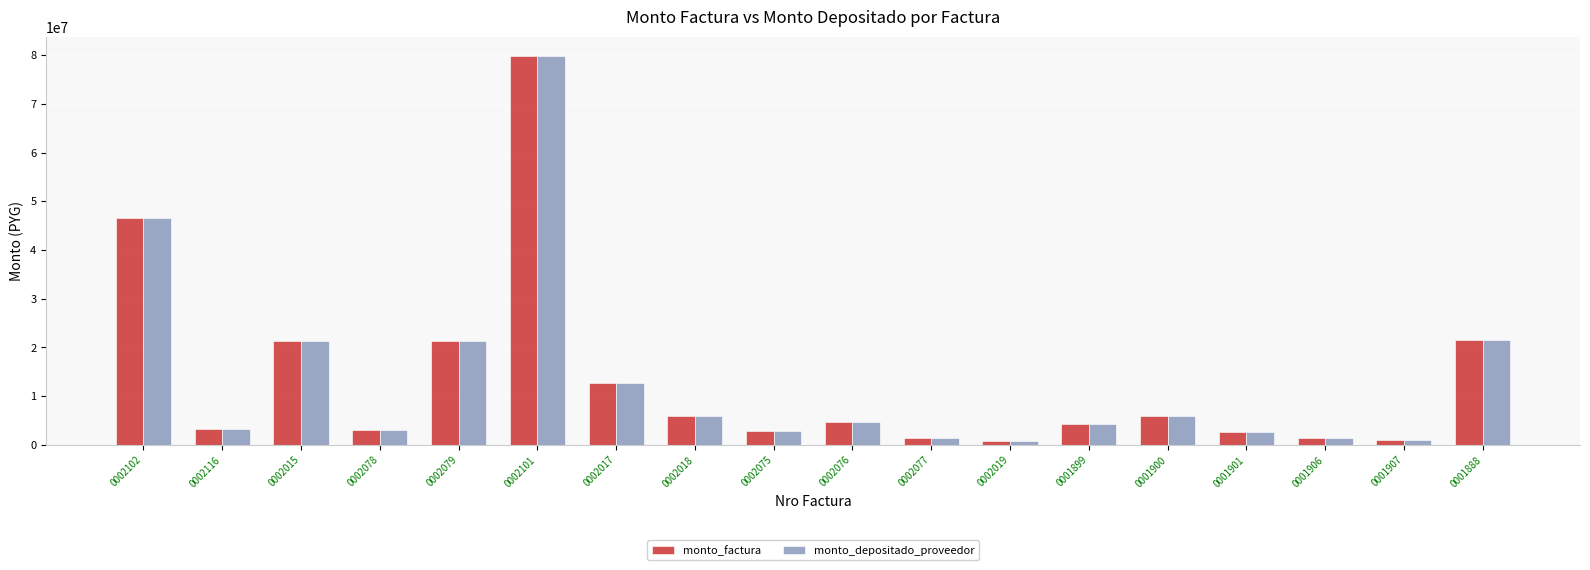

What is the label of the 18th bar from the right?

0002102